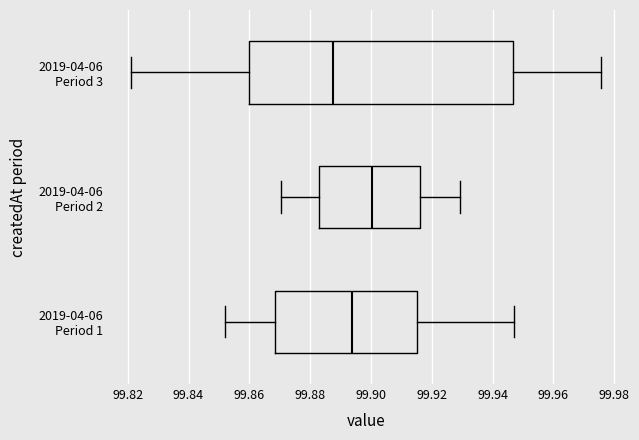

Reading bottom to top, read every box against the x-axis: the position of its median line, the range the box covers, and the ends of its whiskers. The values are not printed on the chart, so give them approximately, as read against the axis.

2019-04-06 Period 1: median 99.894, box 99.868 to 99.914, whiskers 99.852 to 99.946
2019-04-06 Period 2: median 99.900, box 99.884 to 99.916, whiskers 99.870 to 99.930
2019-04-06 Period 3: median 99.888, box 99.860 to 99.946, whiskers 99.822 to 99.976